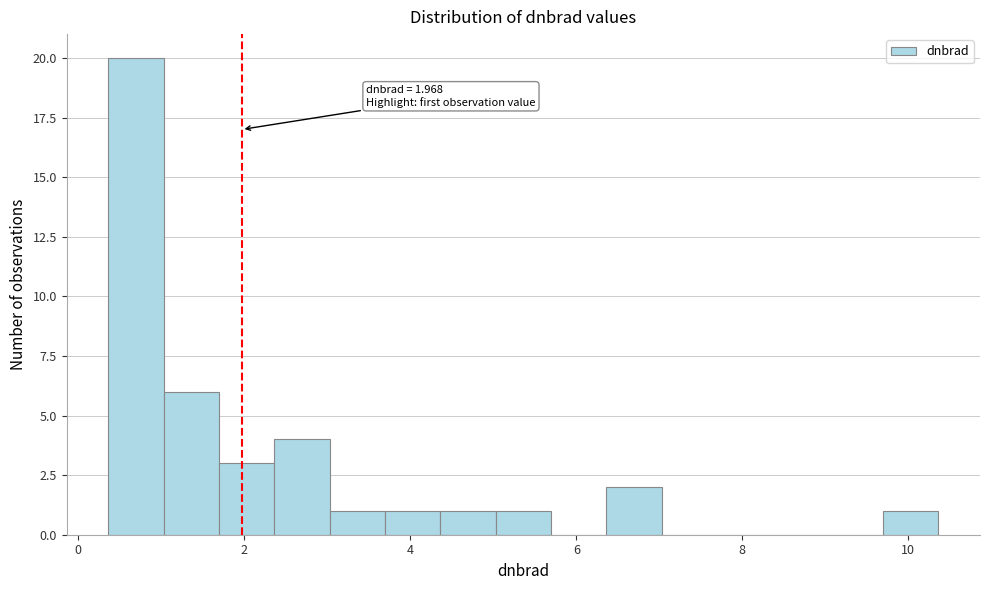

Around what value on the x-axis is the tallest bar? Give the approximate position of its centre, as read against the axis.

0.6